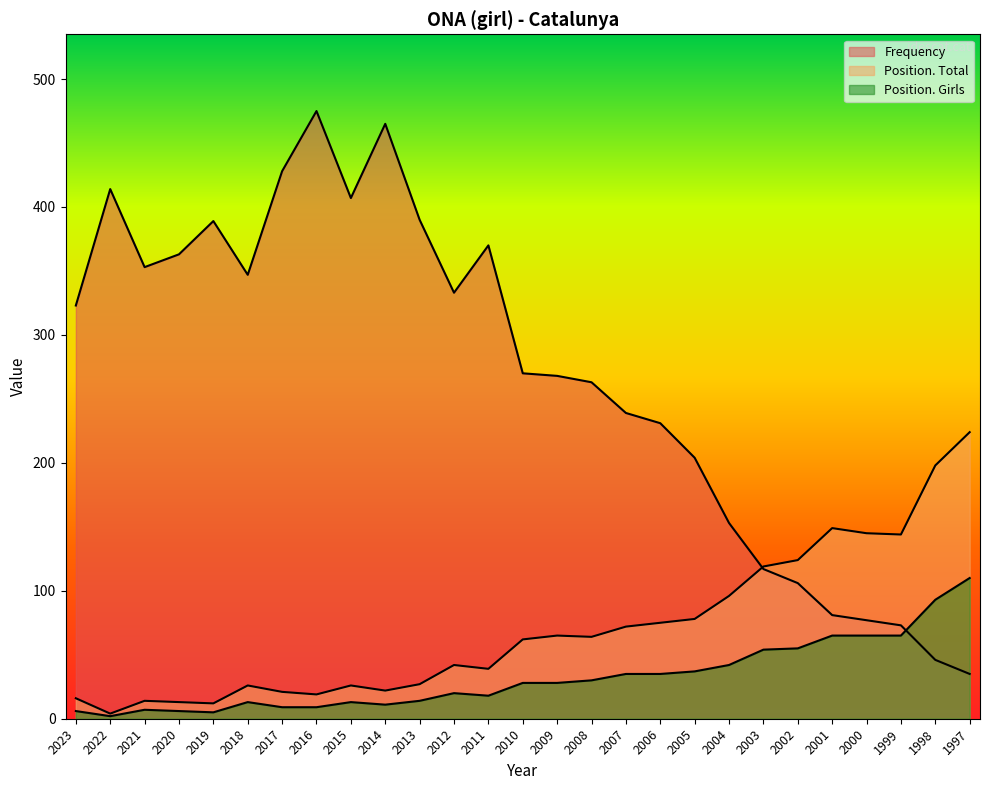

What is the sum of all Frequency values?

7220